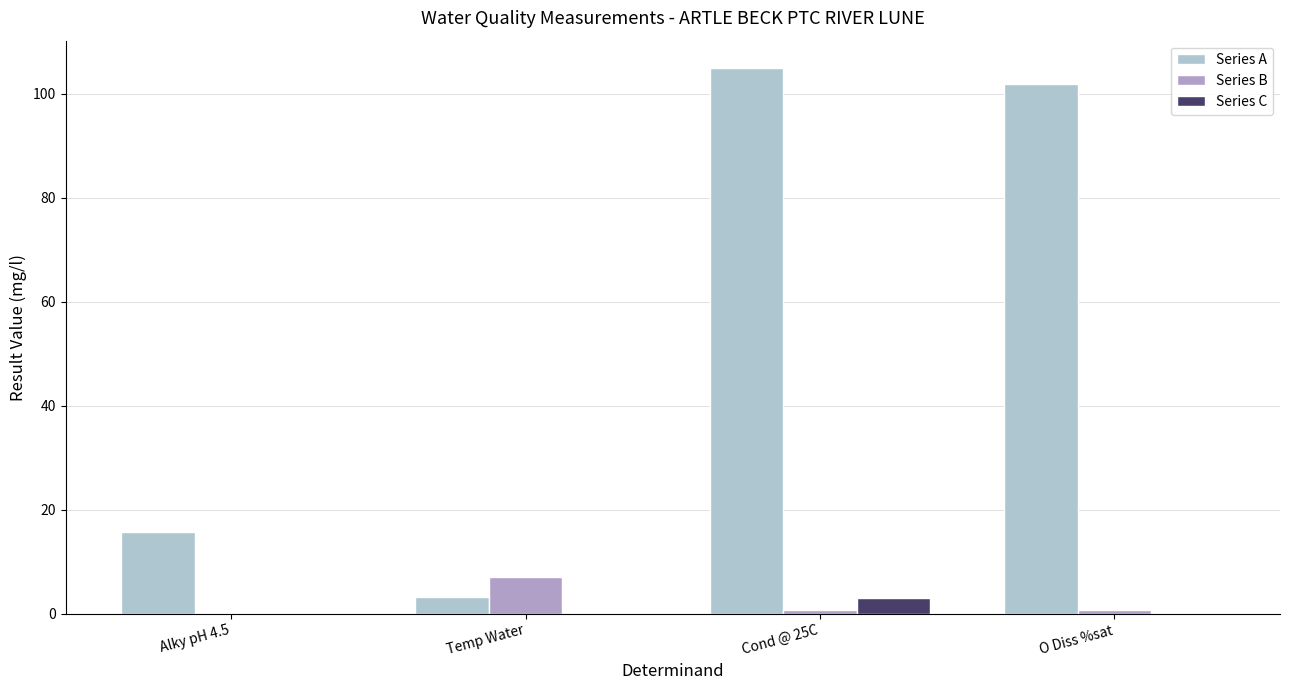

Which series changed the most between Cond @ 25C and O Diss %sat?

Series A